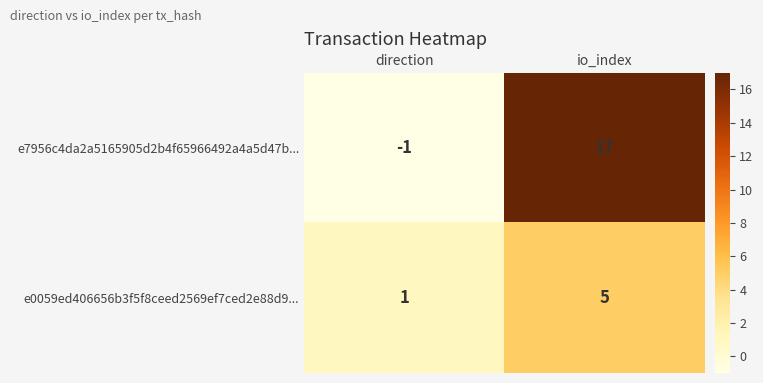

Reading left to right, list all the values displayed in this chart.

e7956c4da2a5165905d2b4f65966492a4a5d47b...: -1	17
e0059ed406656b3f5f8ceed2569ef7ced2e88d9...: 1	5